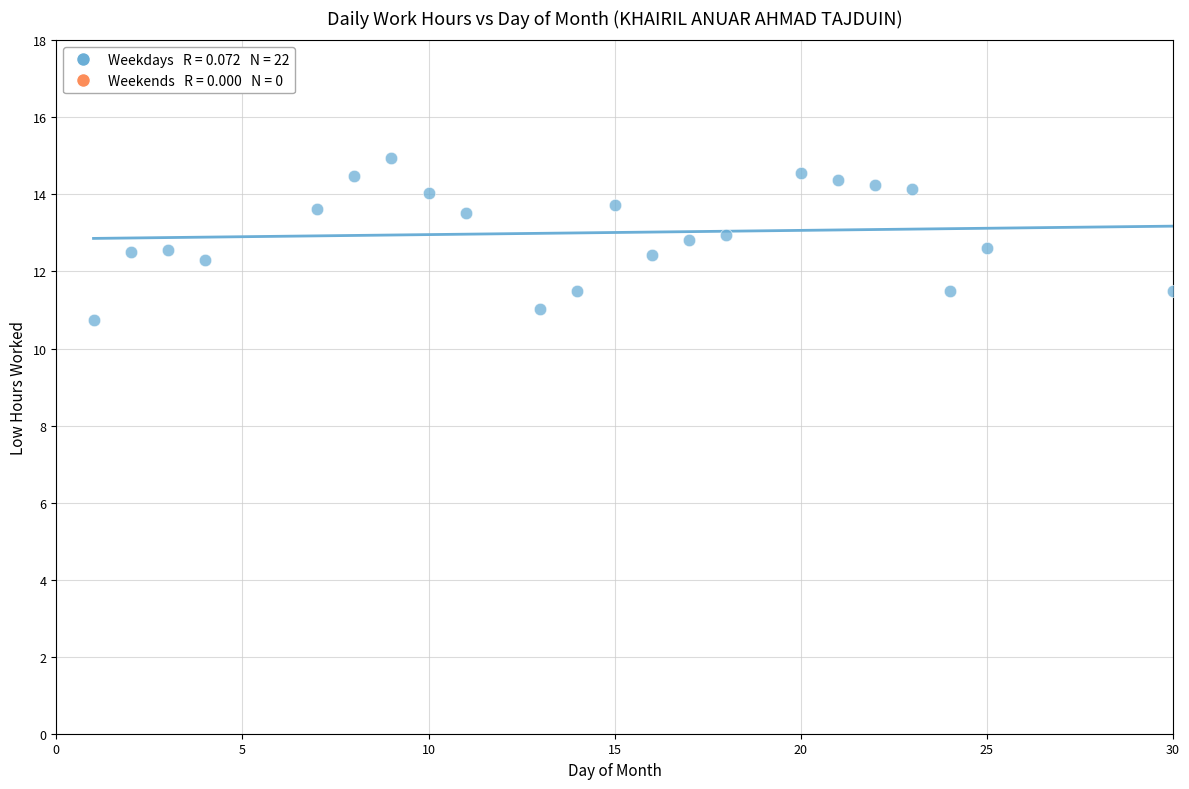

What is the range of X values (max minus min)?

29.0